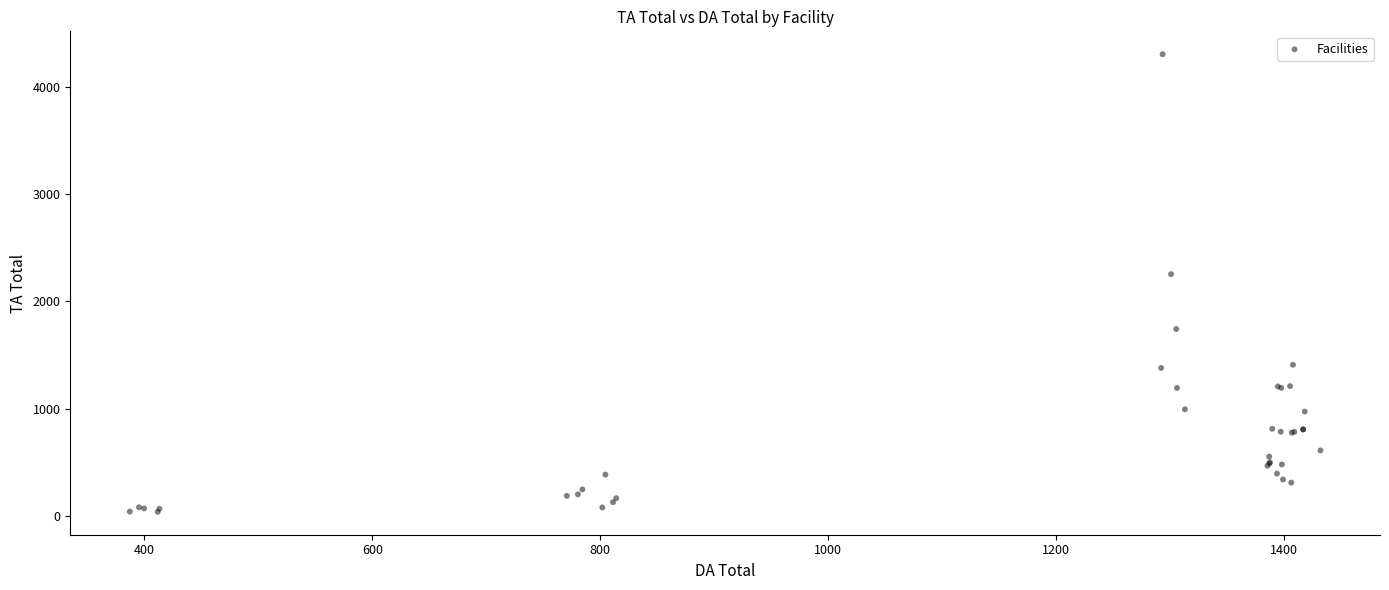

What Y value in the scatter plot is closest to 2171?

2254.3